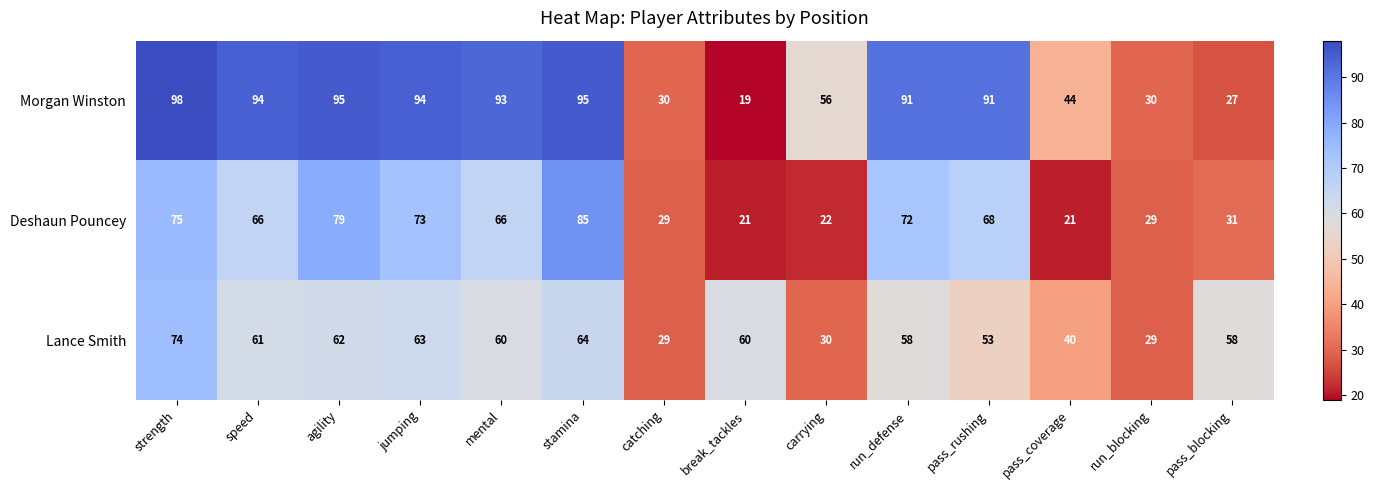

Between break_tackles and carrying, which series saw the biggest shift?

Morgan Winston